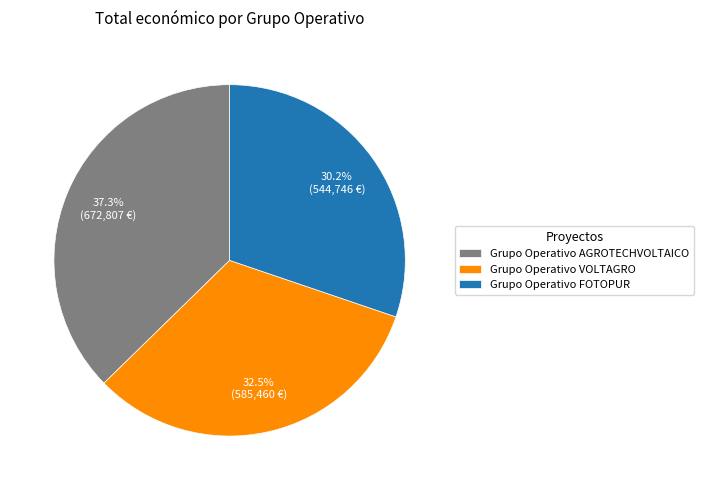

Do Grupo Operativo AGROTECHVOLTAICO and Grupo Operativo VOLTAGRO together represent more than half of the pie?

Yes